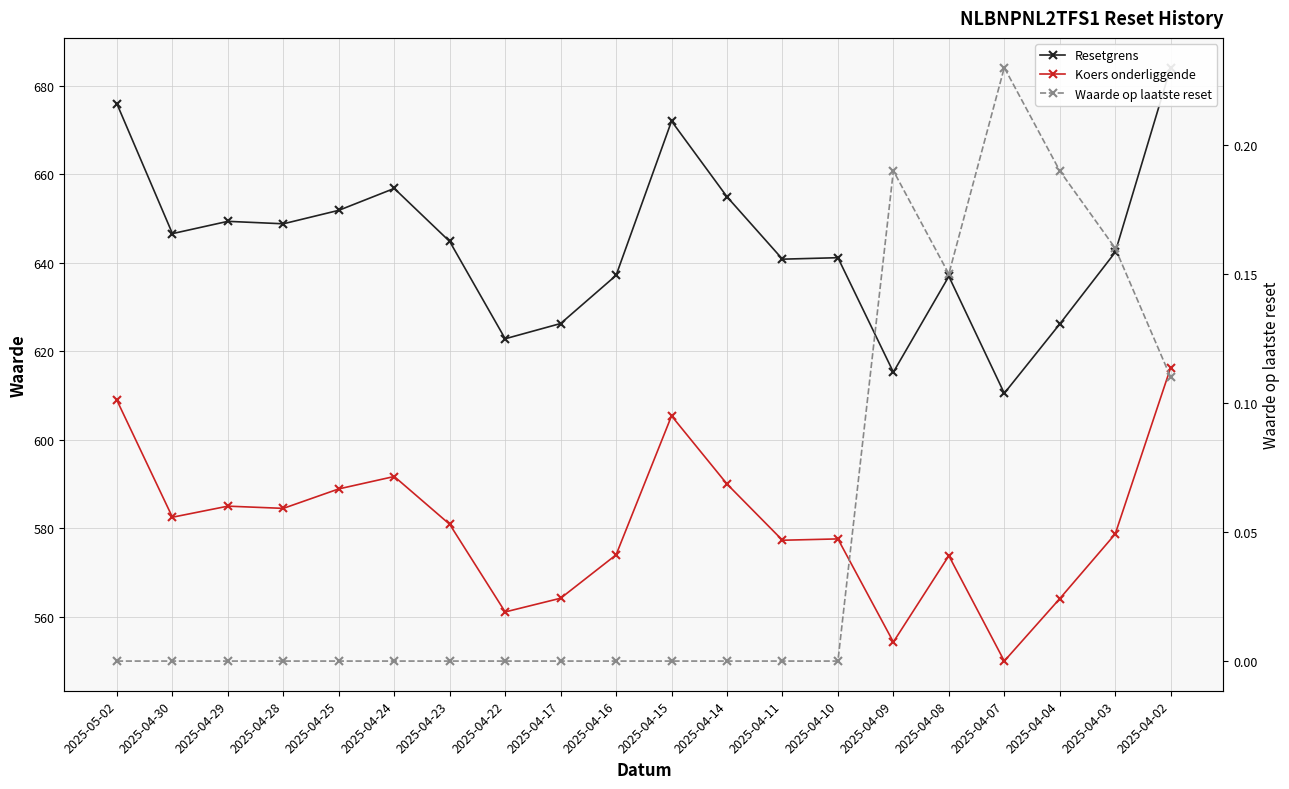

True or false: Koers onderliggende has more than 0 points higher than both neighbors.

True